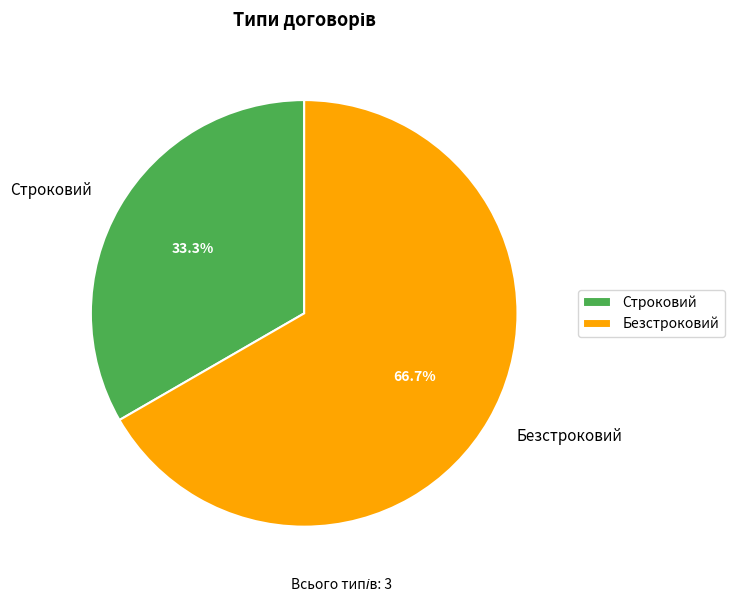

To the nearest percent, what percentage of the pie is Безстроковий?

67%